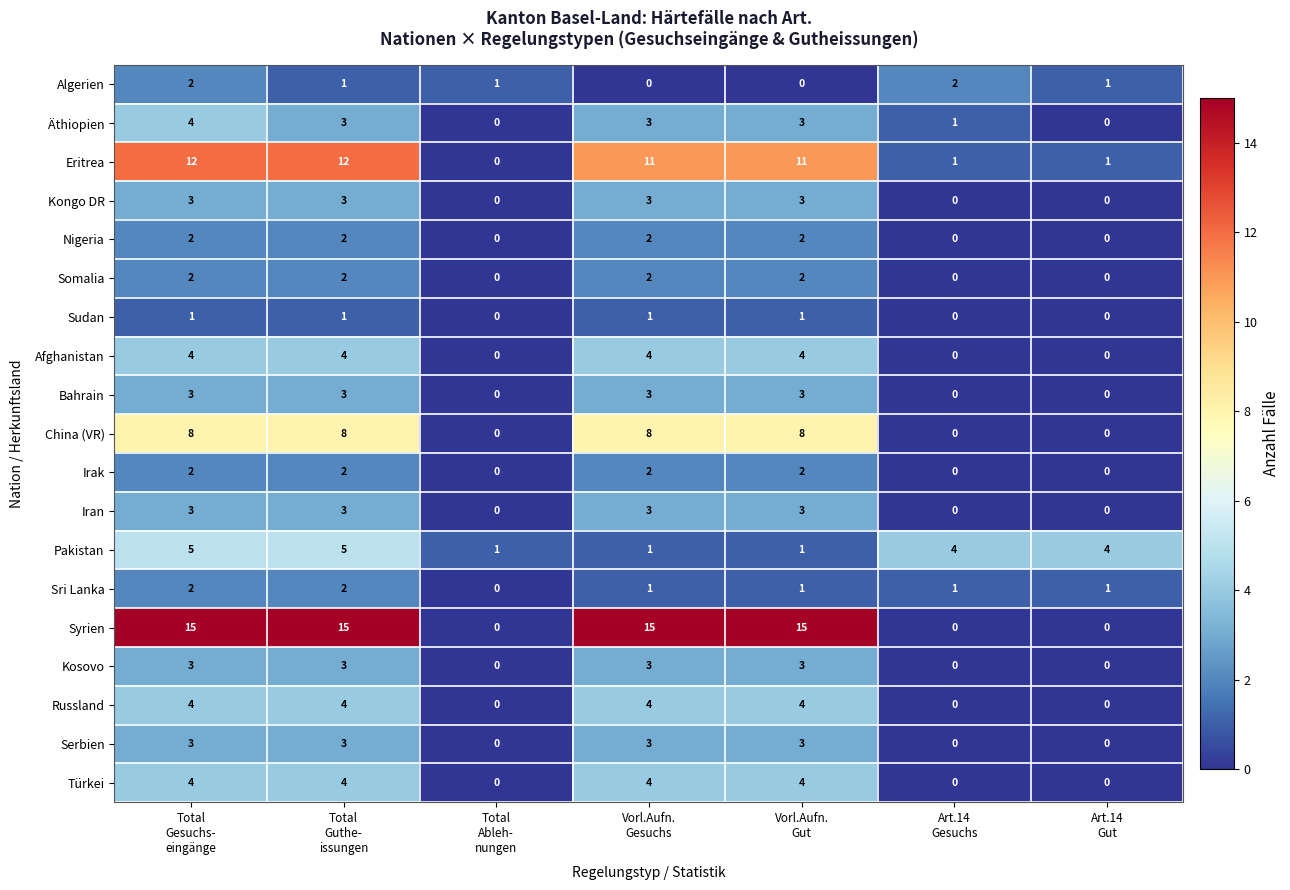

Which series has the largest range (max minus min)?

Syrien